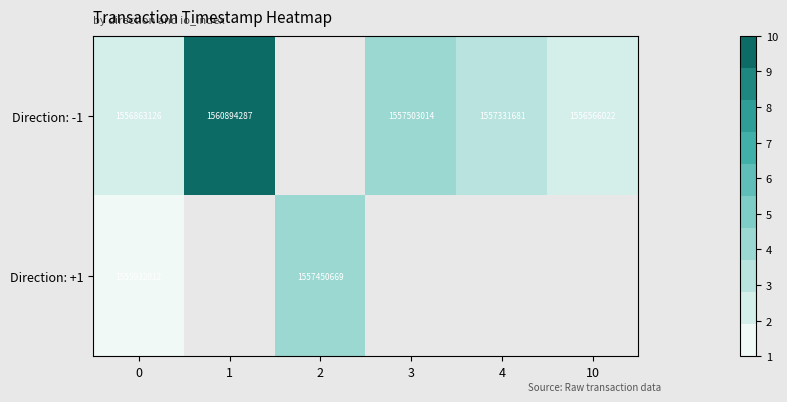

At 0, list the series in order from smallest to largest.

Direction: +1, Direction: -1